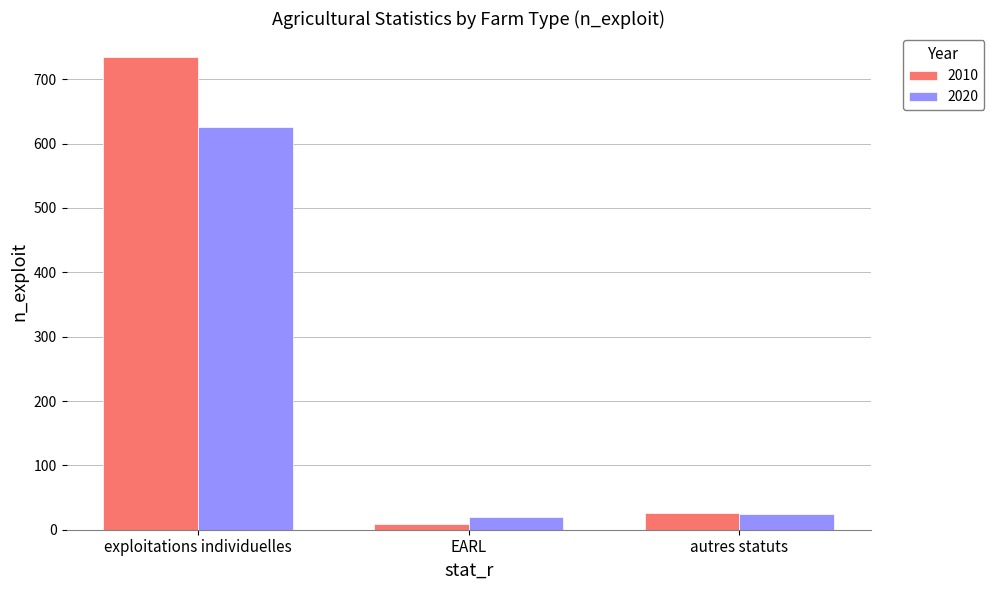

What is the label of the 2nd bar from the left?

EARL